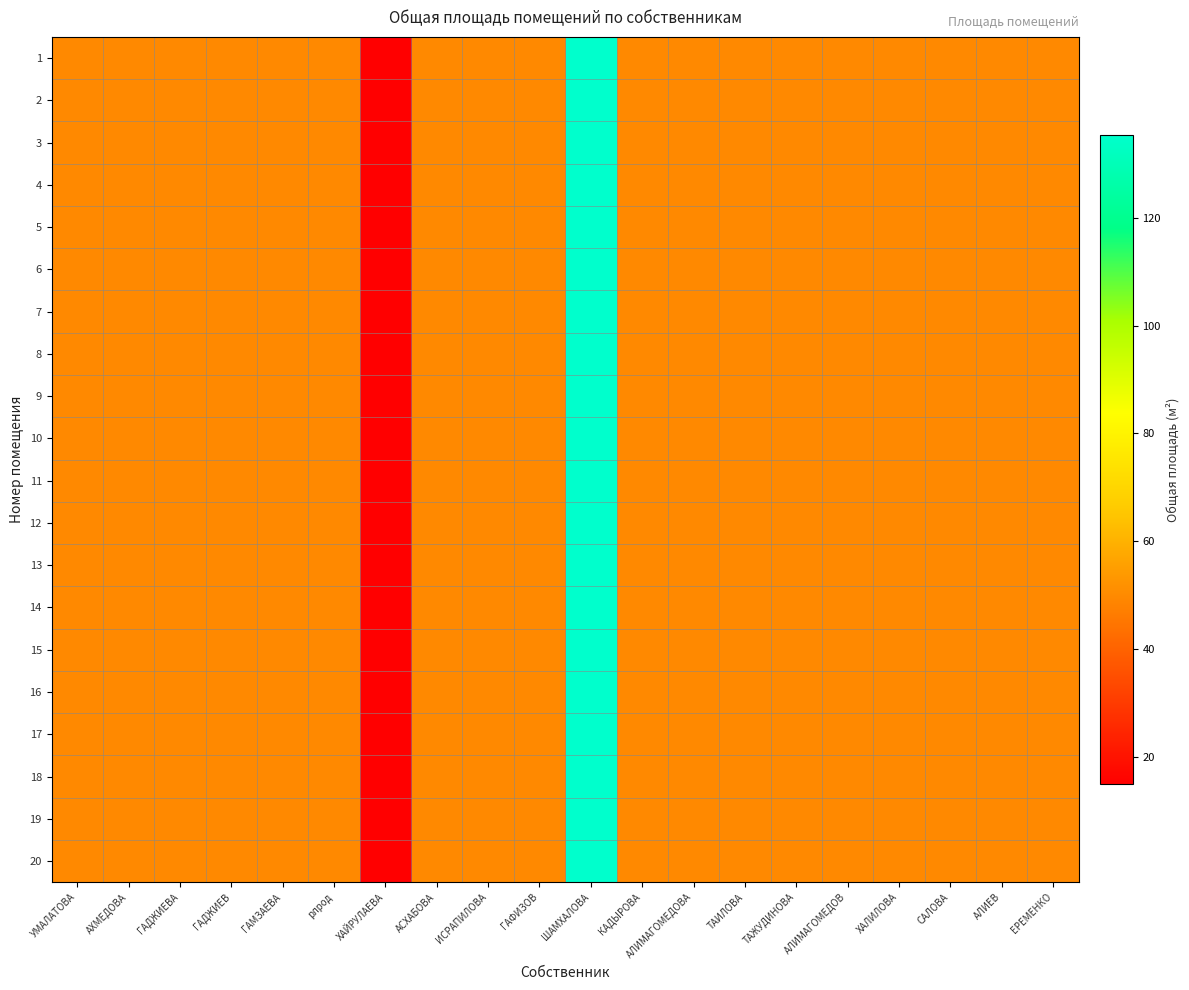

Which label corresponds to the largest value in the chart?

ШАМХАЛОВА